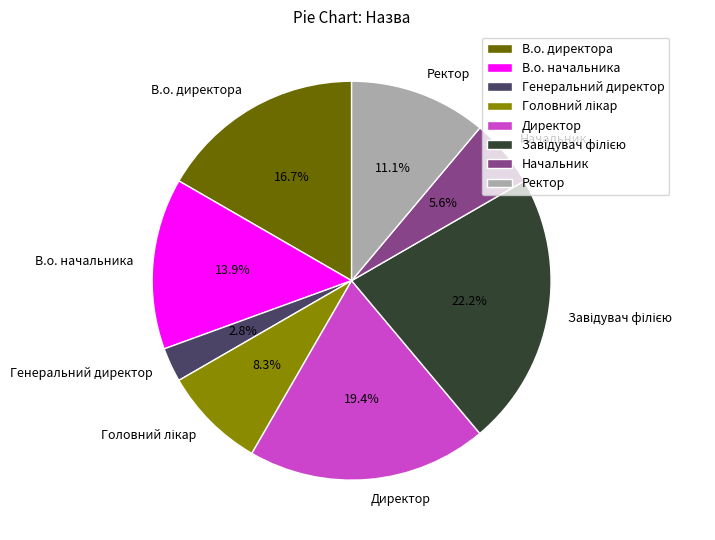

Does В.о. директора represent more than half of the total?

No